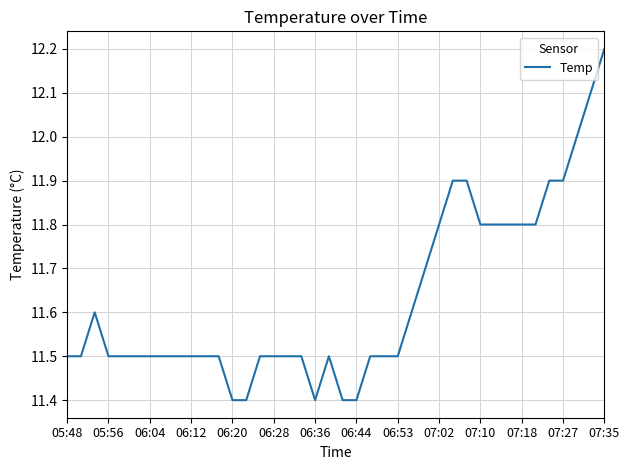

What is the greatest value displayed?

12.2